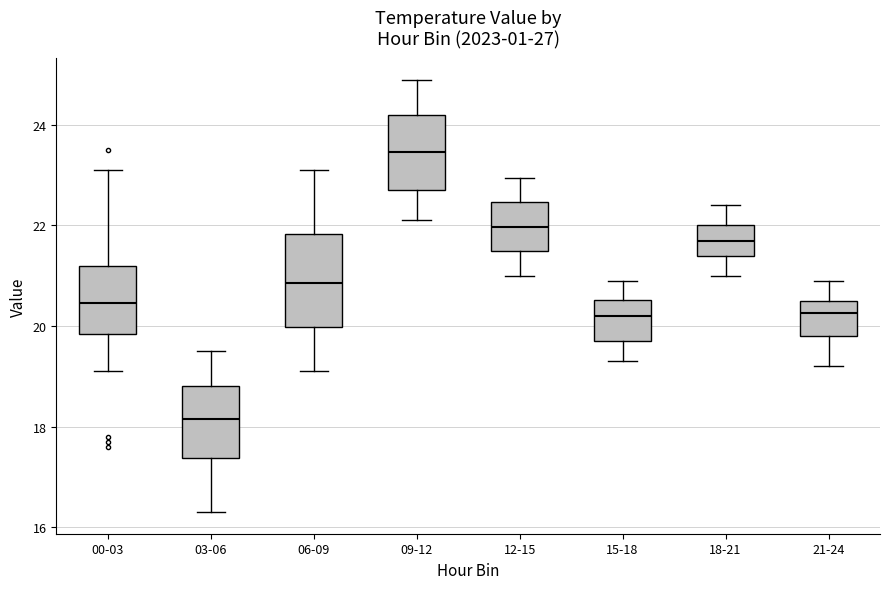

Reading left to right, read every box against the y-axis: the position of its median line, the range the box covers, and the ends of its whiskers. The values are not printed on the chart, so give them approximately, as read against the axis.

00-03: median 20.4, box 19.8 to 21.2, whiskers 19.2 to 23.2
03-06: median 18.2, box 17.4 to 18.8, whiskers 16.4 to 19.6
06-09: median 20.8, box 20.0 to 21.8, whiskers 19.2 to 23.2
09-12: median 23.4, box 22.8 to 24.2, whiskers 22.2 to 25.0
12-15: median 22.0, box 21.4 to 22.4, whiskers 21.0 to 23.0
15-18: median 20.2, box 19.8 to 20.6, whiskers 19.4 to 21.0
18-21: median 21.8, box 21.4 to 22.0, whiskers 21.0 to 22.4
21-24: median 20.2, box 19.8 to 20.6, whiskers 19.2 to 21.0